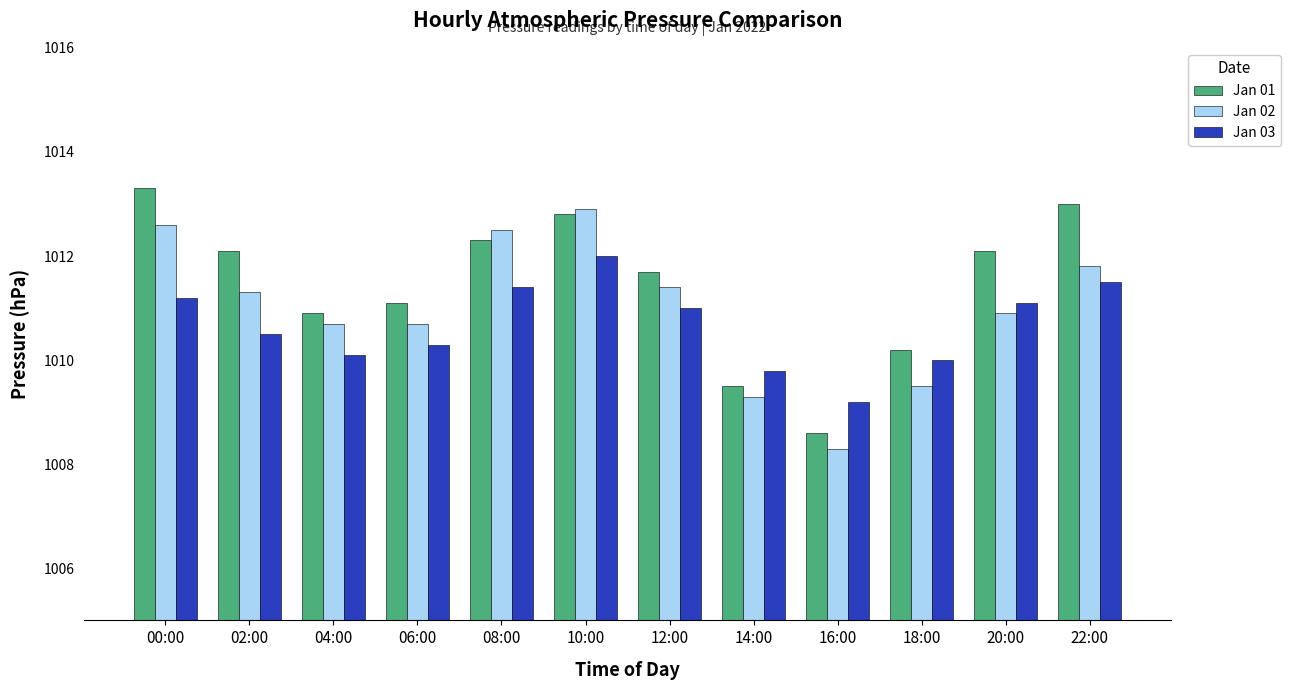

What value does the Jan 02 series have at 04:00?

1010.7